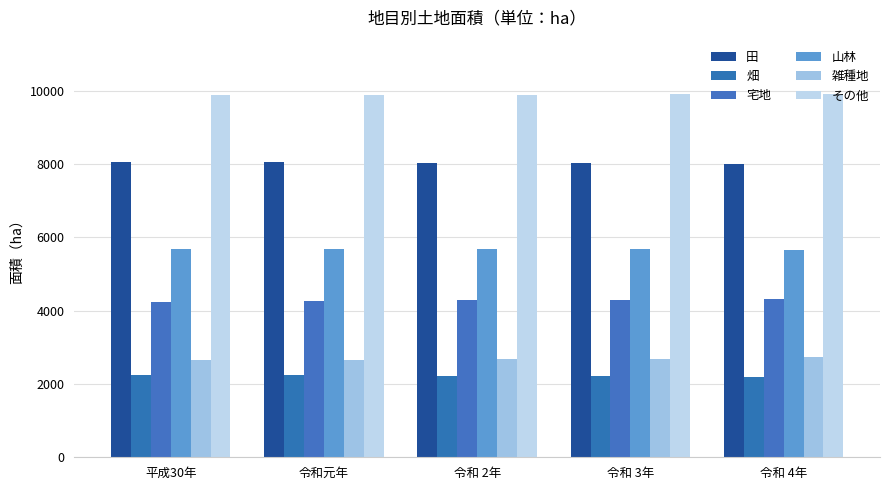

At 令和 3年, list the series in order from smallest to largest.

畑, 雑種地, 宅地, 山林, 田, その他